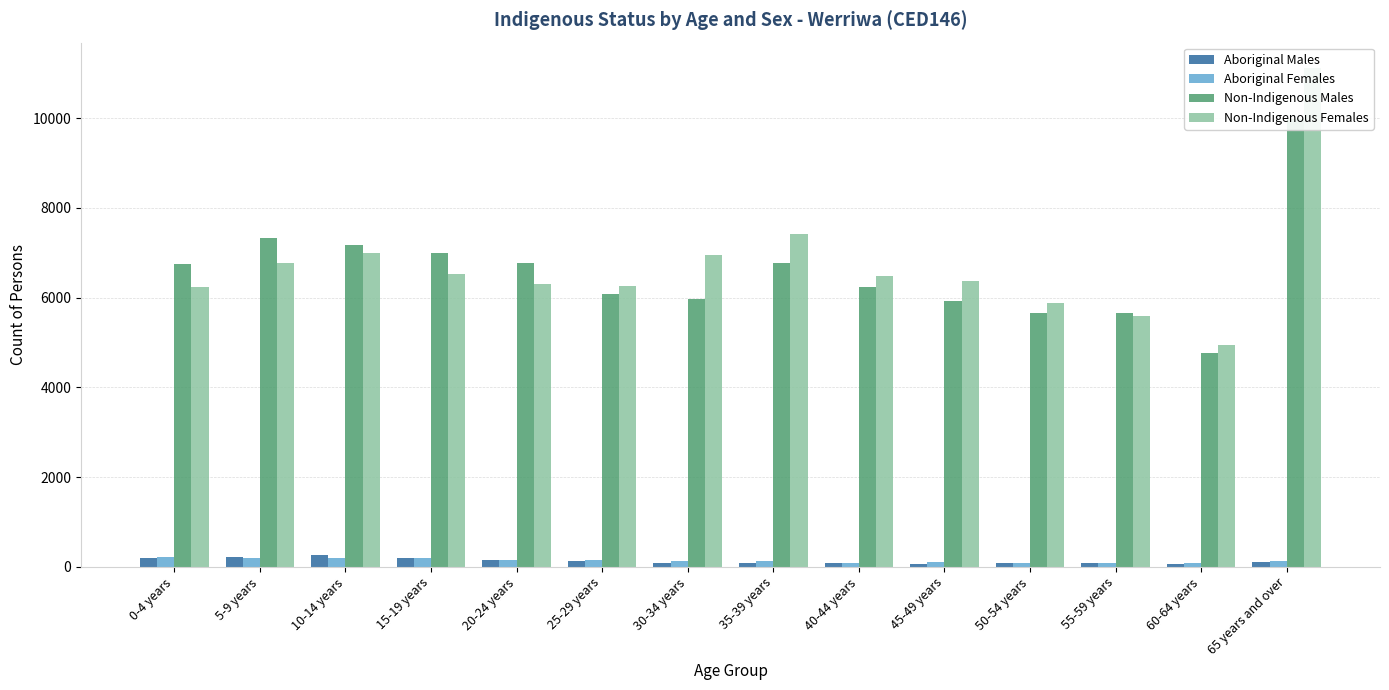

How many values in the Non-Indigenous Females series exceed 6471?

6